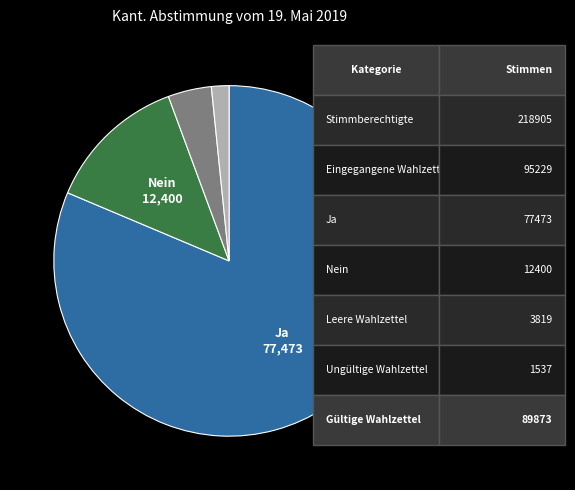

Does any single category account for the majority?

Yes